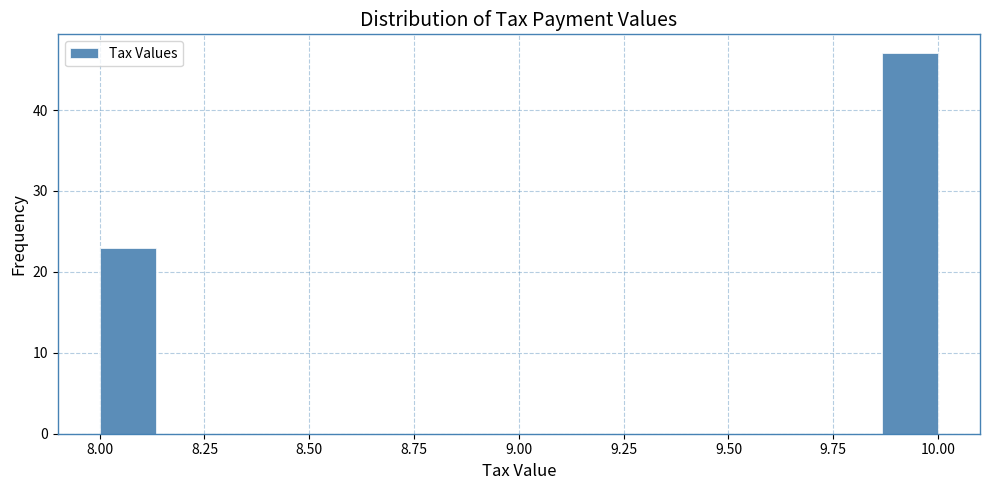

Read against the x-axis, roughly where is the centre of the tallest bar?

9.95